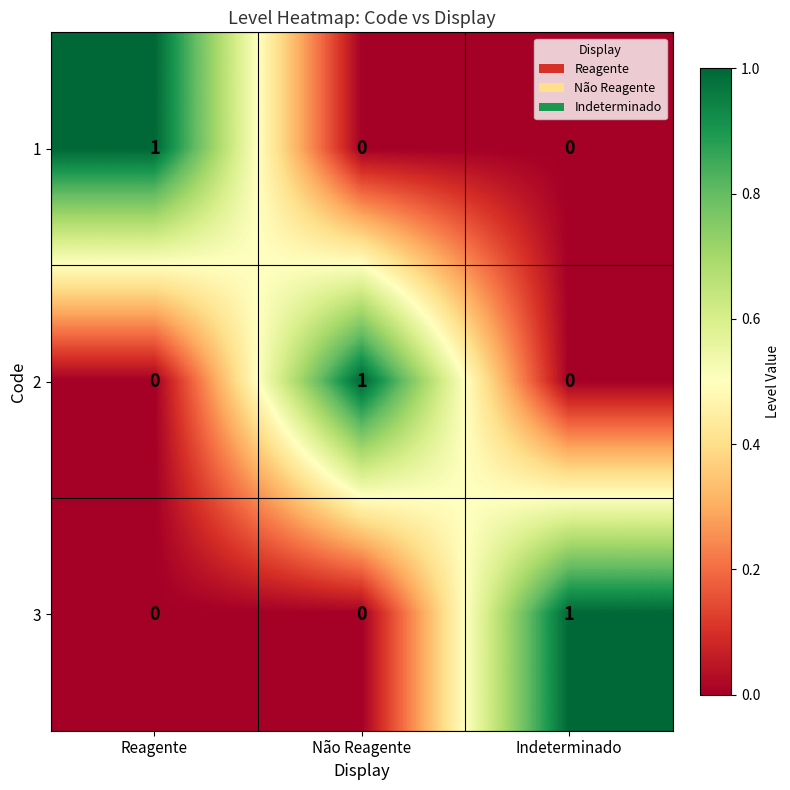

How many values in the 1 series exceed 0?

1